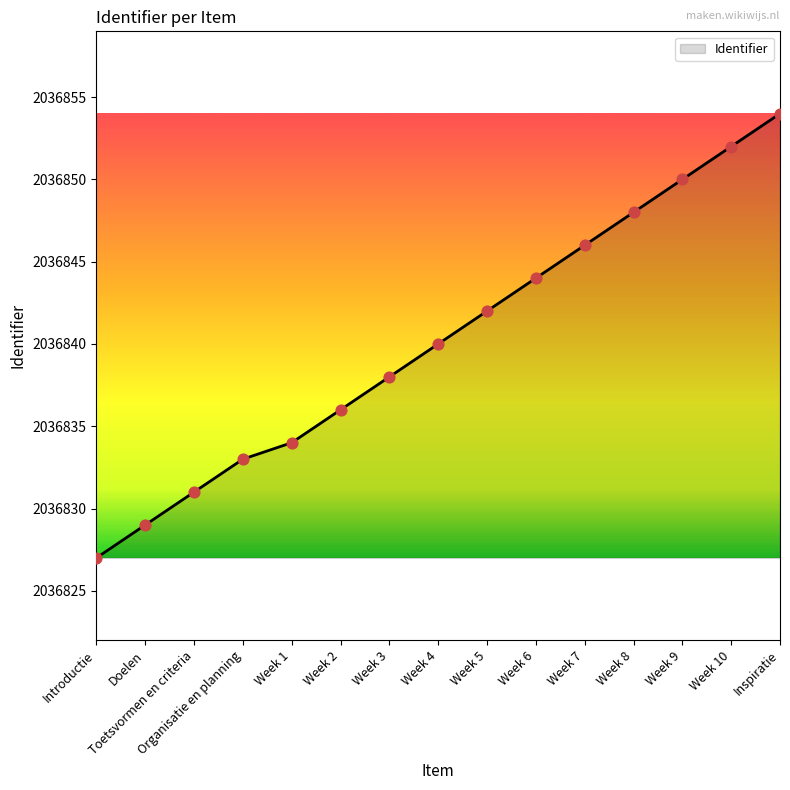

Approximately how many times larger is the value at Week 10 compared to Week 9?

1.0